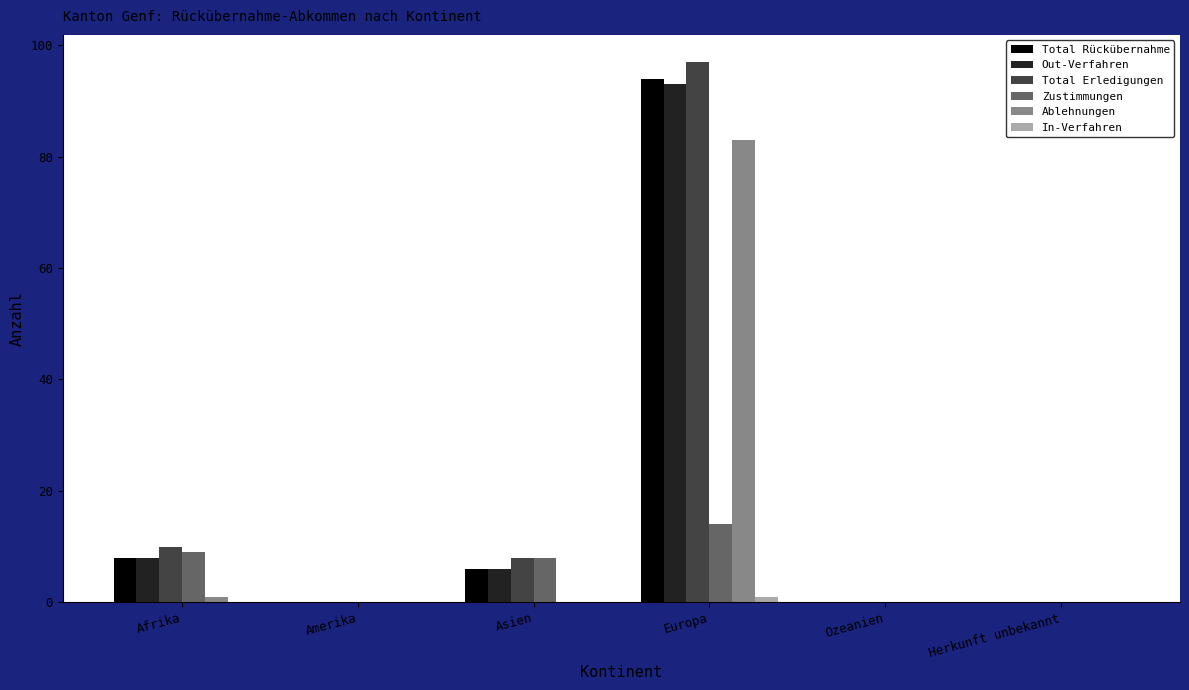

How many groups of bars are there?

6